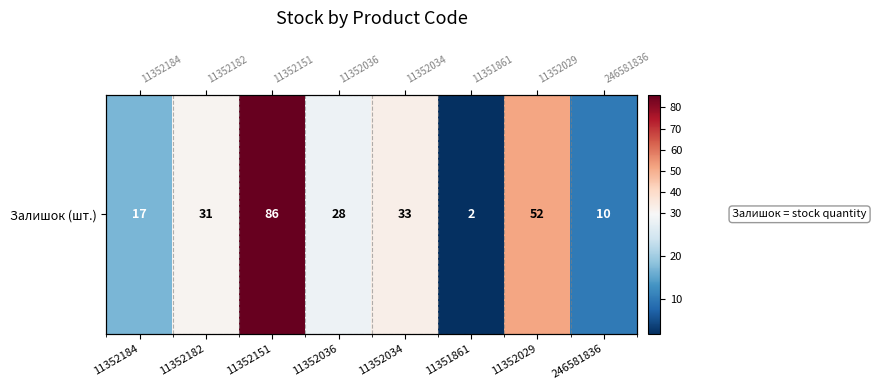

What is the difference between the values at 11352034 and 11352184?

16